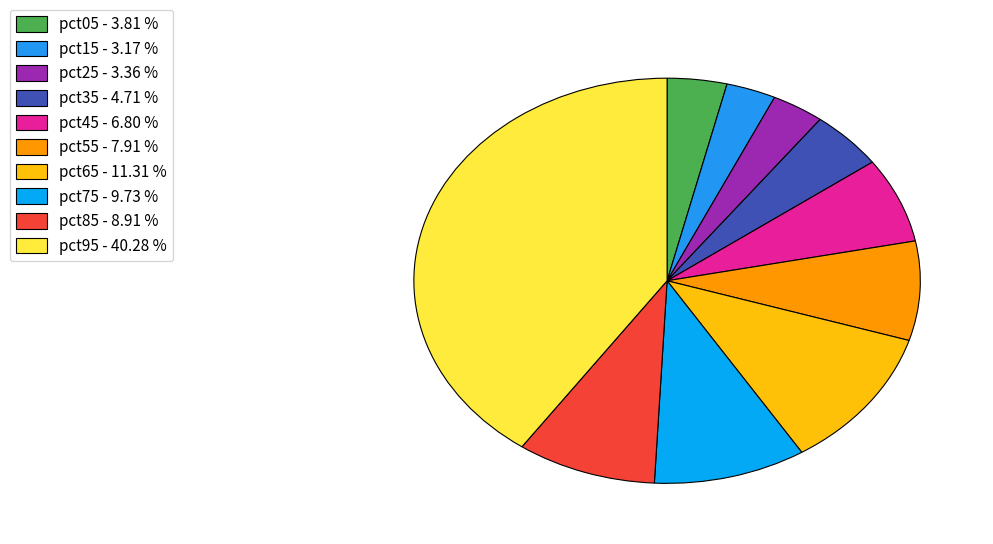

Does pct15 account for over 50% of the chart?

No